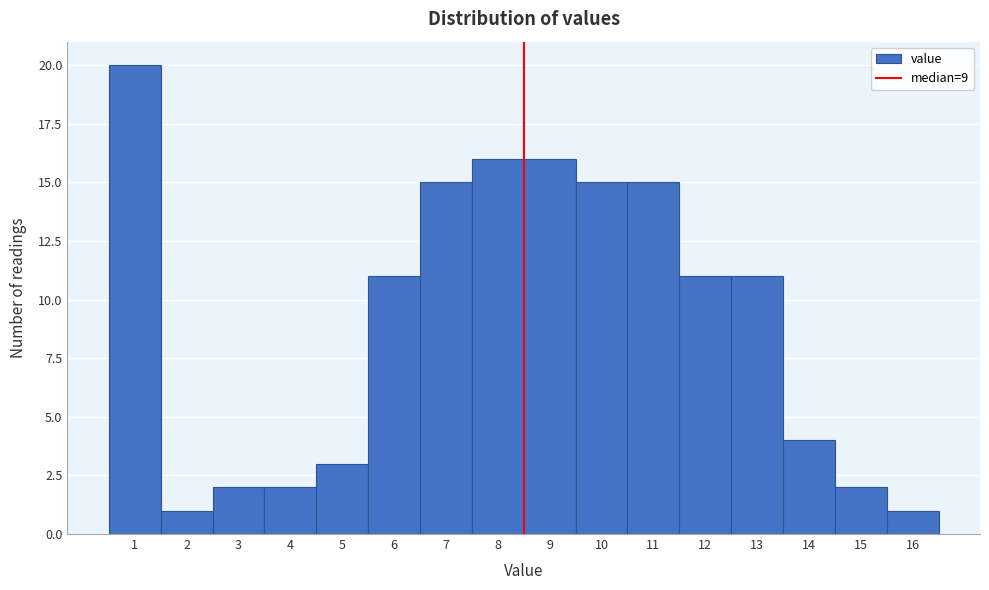

Reading left to right, transcribe all the data shown in this chart.

1=20	2=1	3=2	4=2	5=3	6=11	7=15	8=16	9=16	10=15	11=15	12=11	13=11	14=4	15=2	16=1